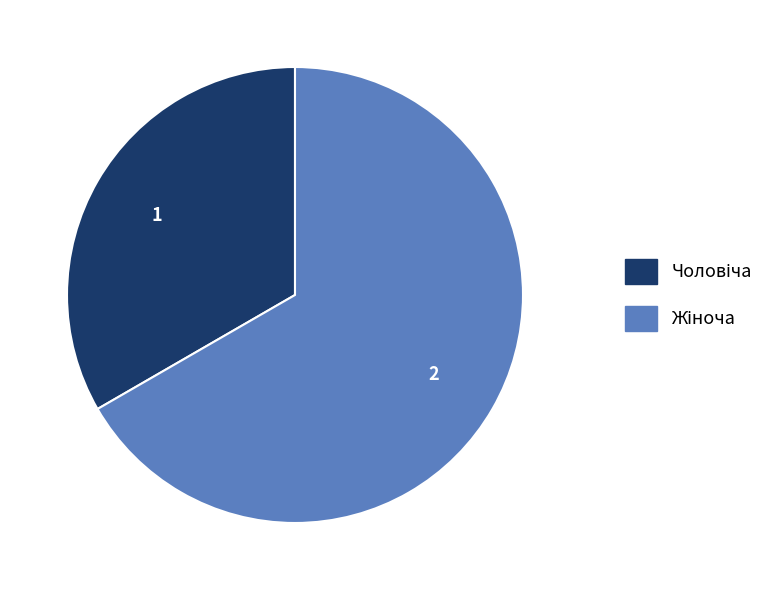

Does any single category account for the majority?

Yes